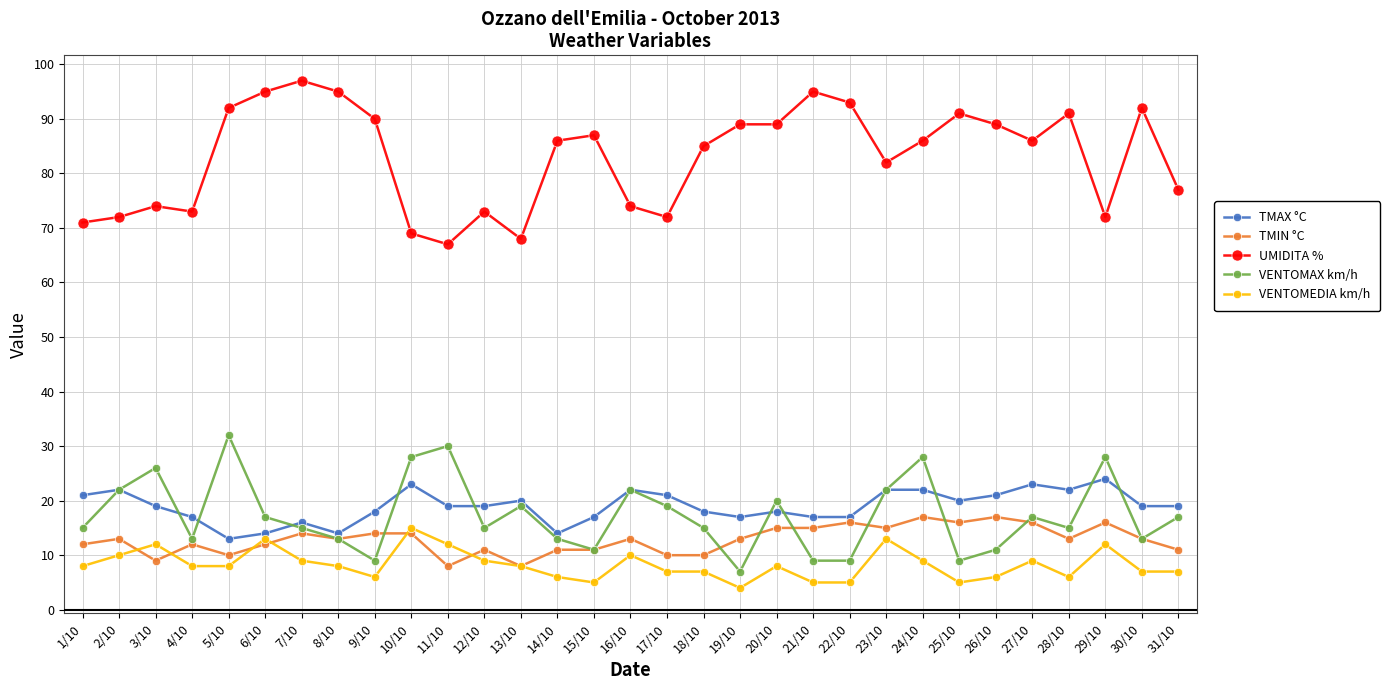

What is the approximate value of VENTOMAX km/h at 22/10, to the nearest 5?

10